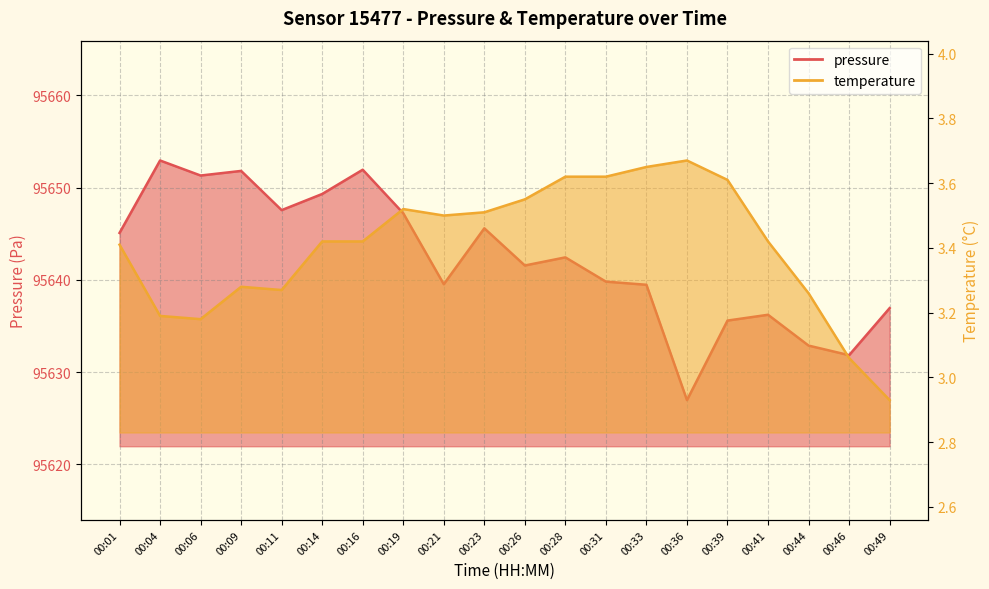

The temperature series shows 3.6 at 00:28. True or false?

True